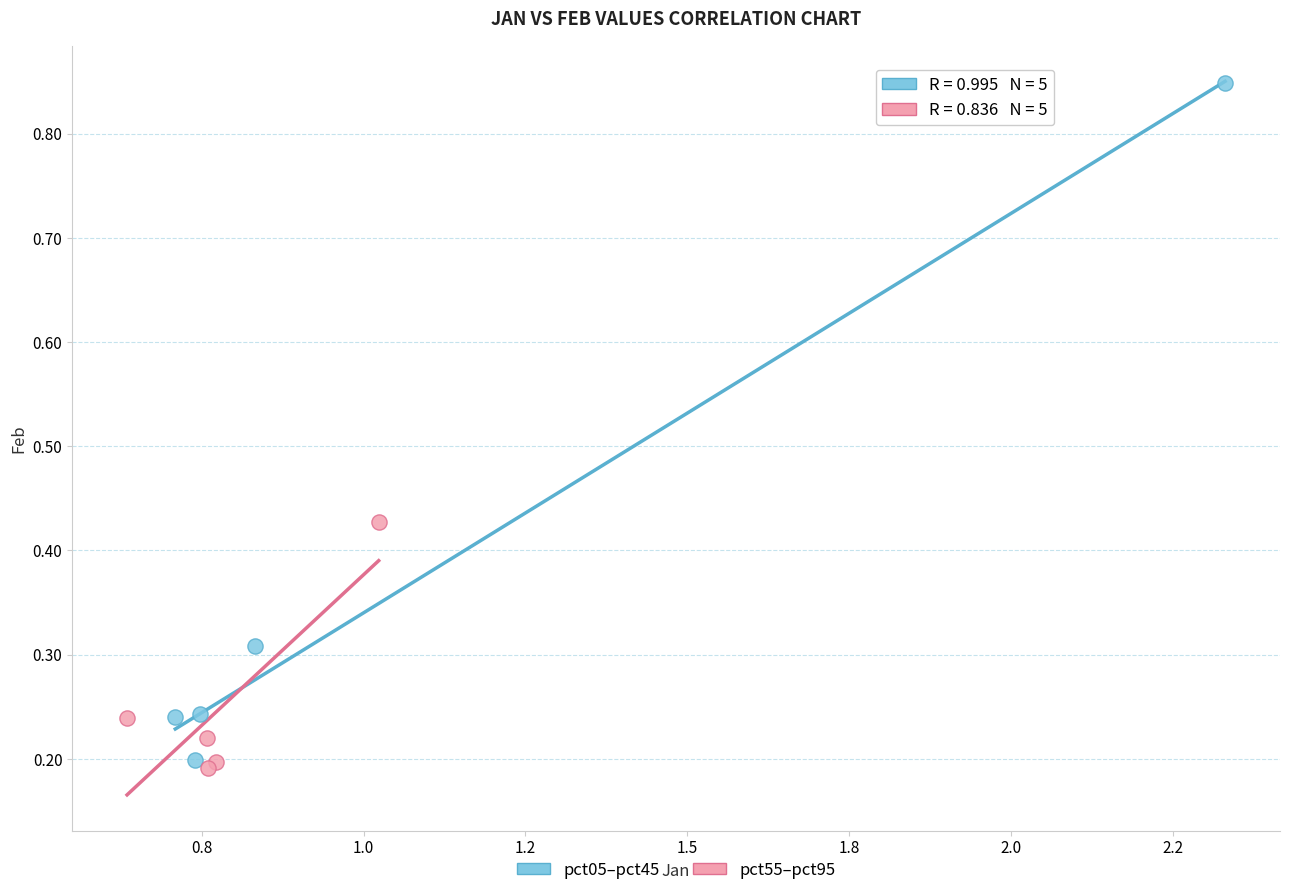

Which series has the widest spread of Y values?

pct05–pct45